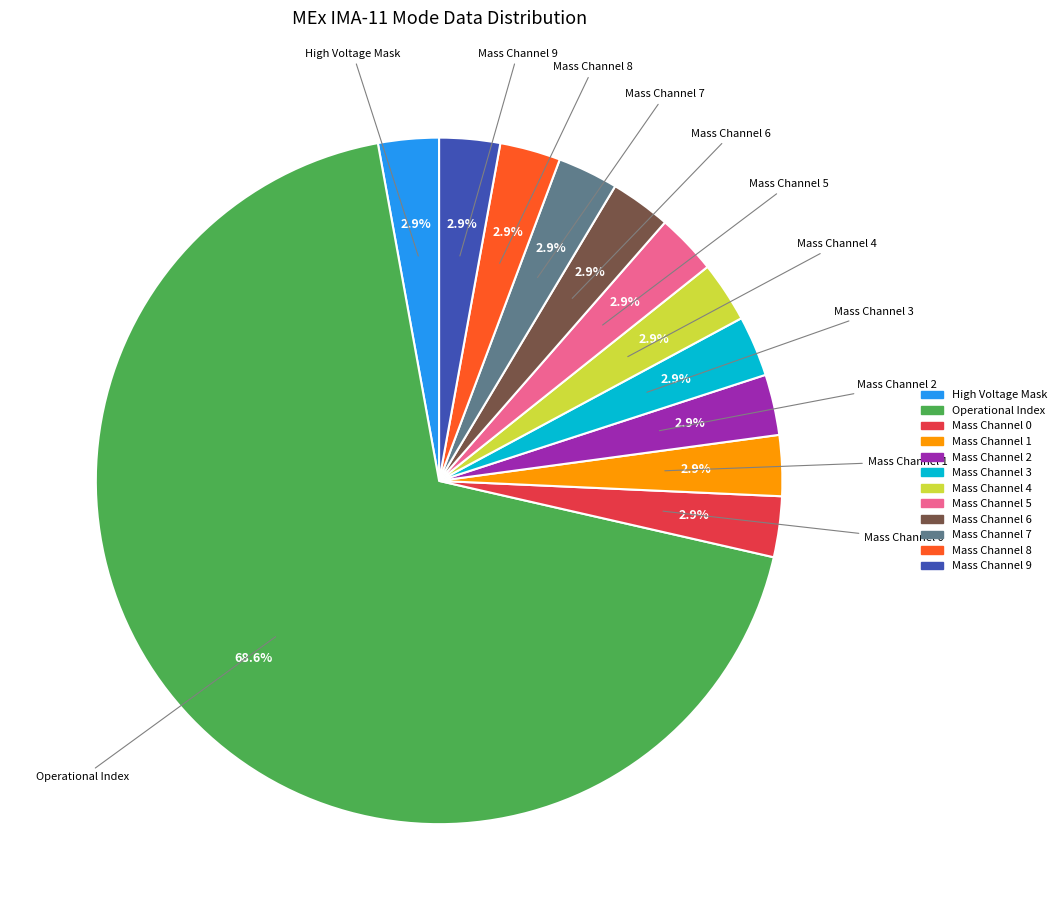

Is there a majority slice in this chart?

Yes